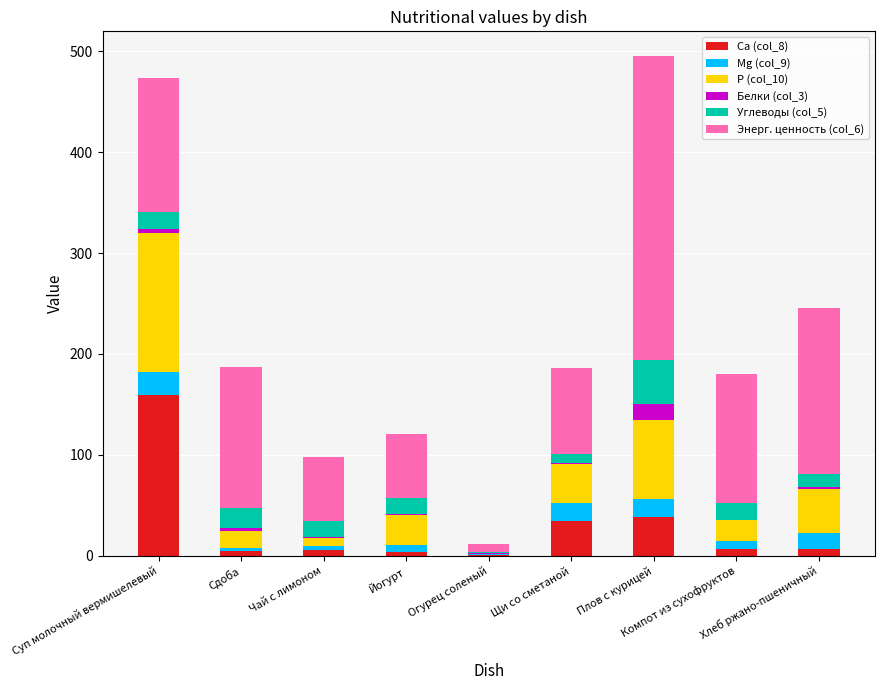

How many categories are shown in the chart?

9